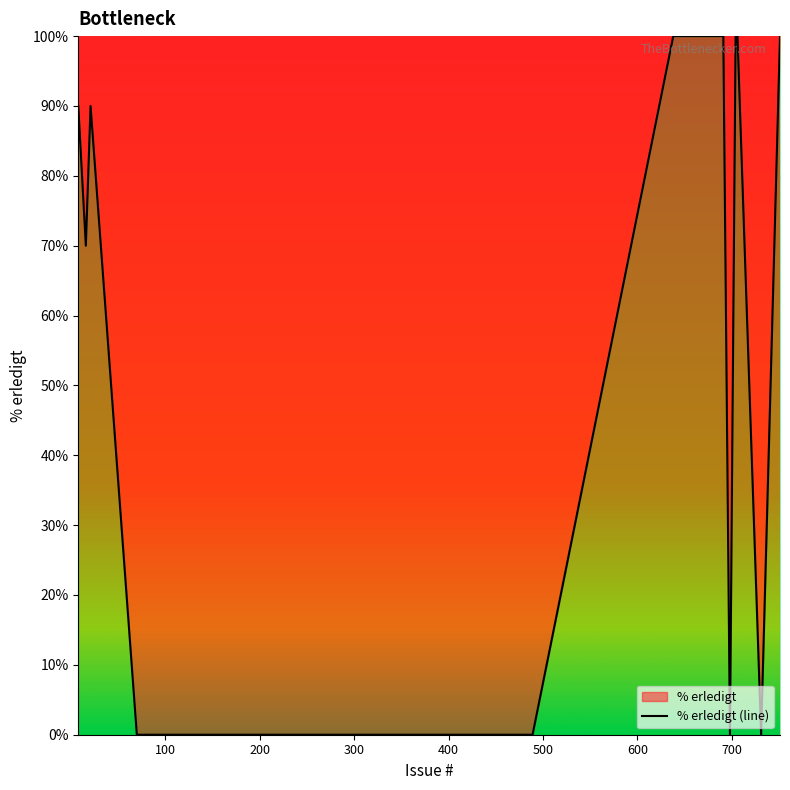

Reading left to right, extract all data points from this chart.

90	70	90	0	0	0	0	0	100	100	100	100	100	100	100	0	100	100	0	100